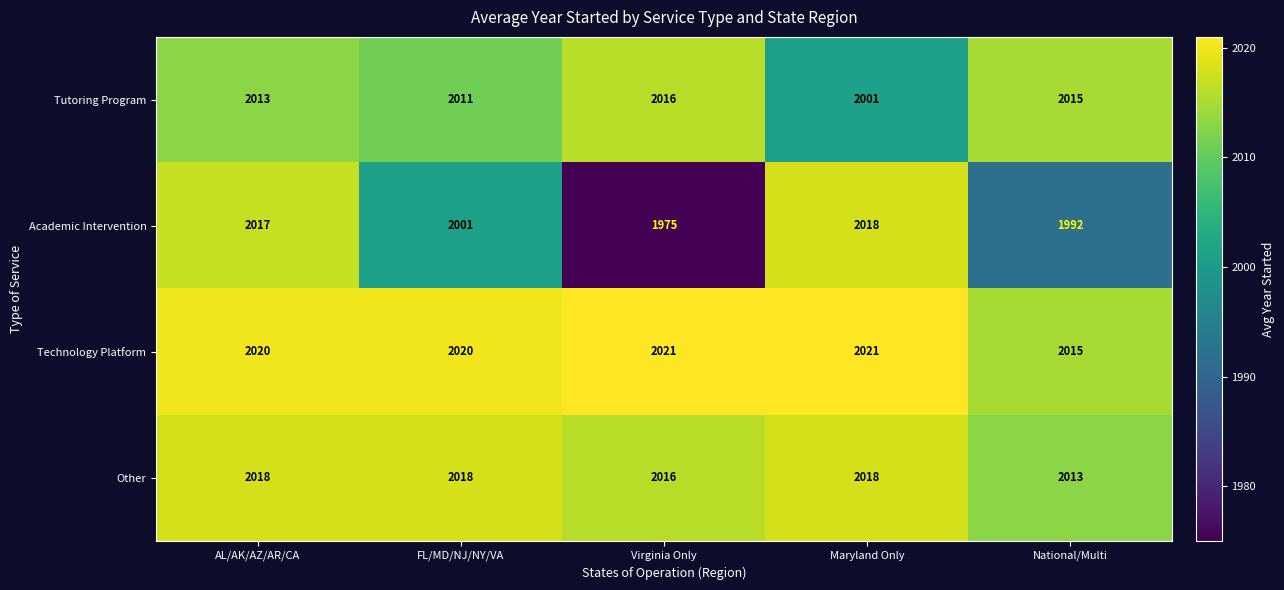

Reading left to right, extract all data points from this chart.

Tutoring Program: AL/AK/AZ/AR/CA=2013	FL/MD/NJ/NY/VA=2011	Virginia Only=2016	Maryland Only=2001	National/Multi=2015
Academic Intervention: AL/AK/AZ/AR/CA=2017	FL/MD/NJ/NY/VA=2001	Virginia Only=1975	Maryland Only=2018	National/Multi=1992
Technology Platform: AL/AK/AZ/AR/CA=2020	FL/MD/NJ/NY/VA=2020	Virginia Only=2021	Maryland Only=2021	National/Multi=2015
Other: AL/AK/AZ/AR/CA=2018	FL/MD/NJ/NY/VA=2018	Virginia Only=2016	Maryland Only=2018	National/Multi=2013